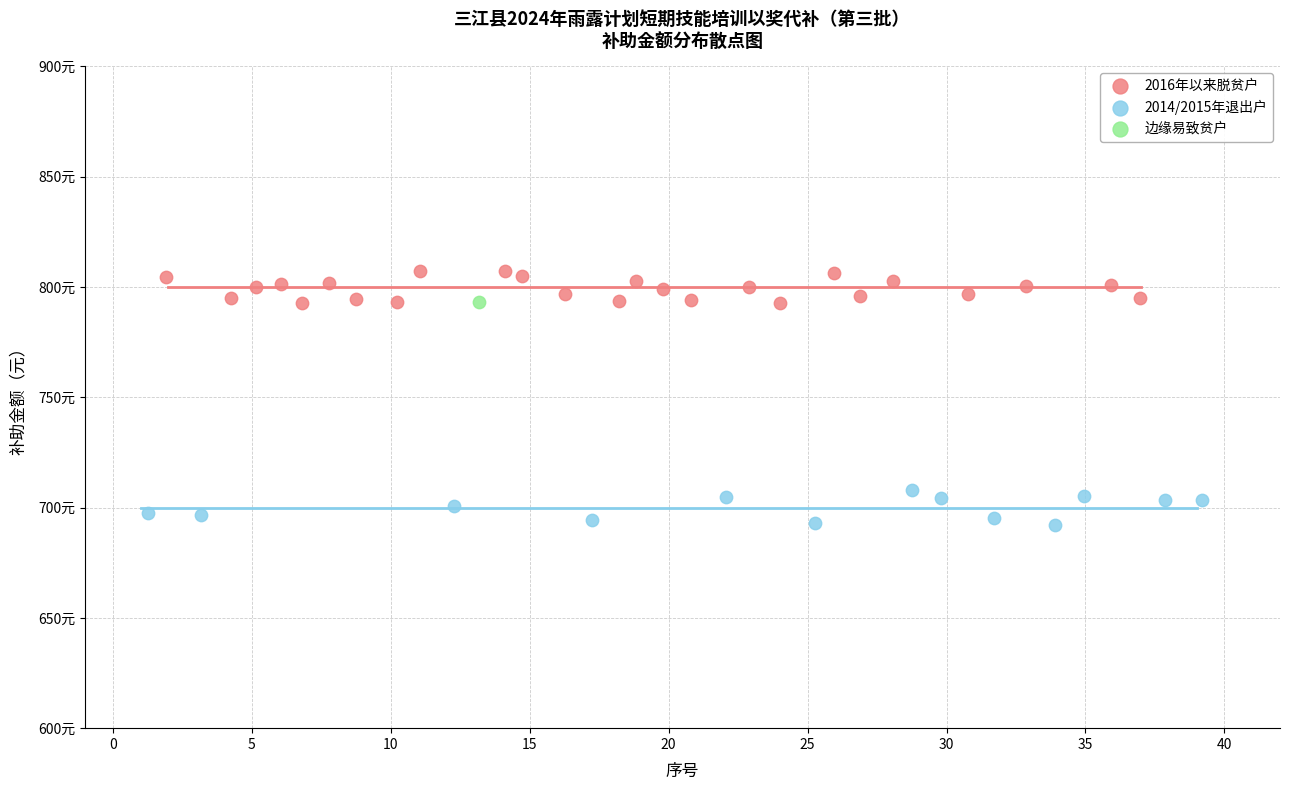

Which series contains the lowest Y value?

2014/2015年退出户